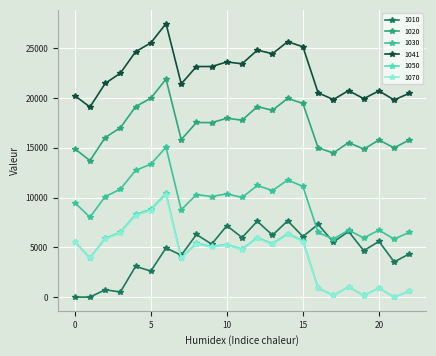

What is the highest value of the 1050 series?

10422.3